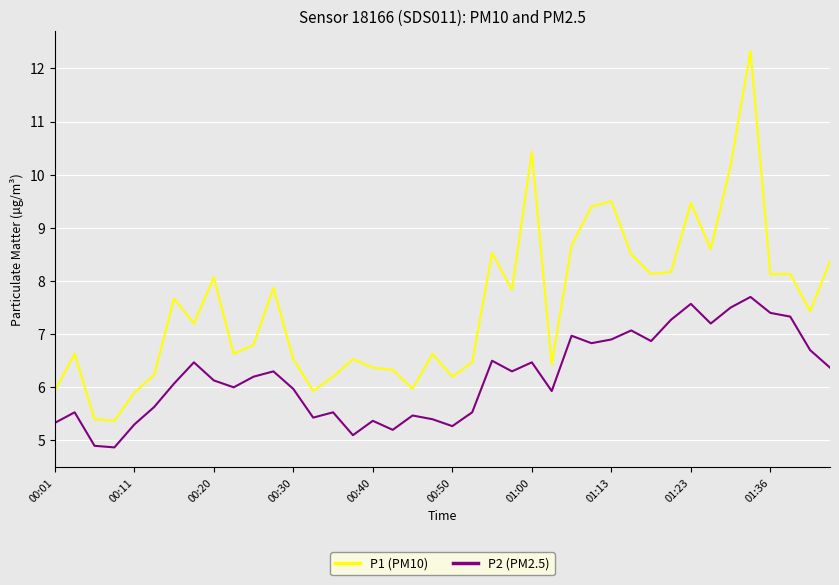

What is the minimum value shown in the chart?

4.9